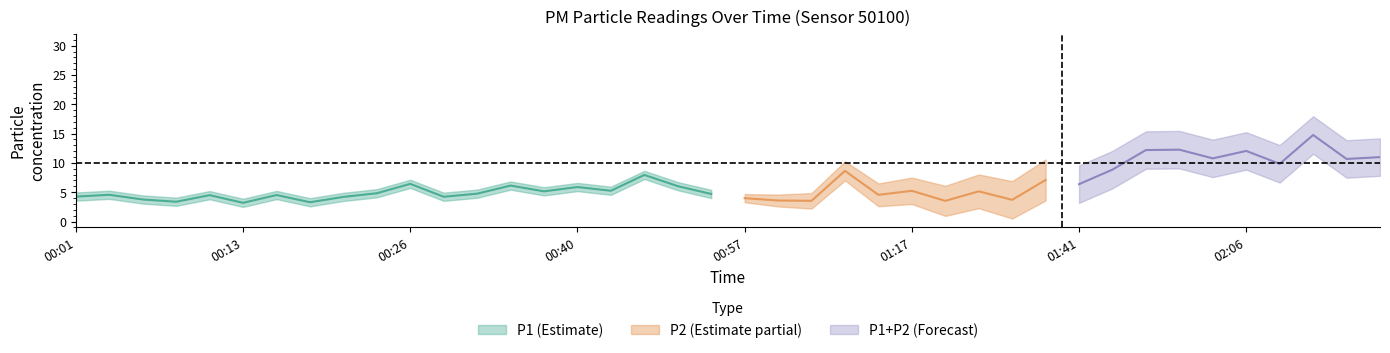

What is the total value across all series at 01:11?

9.1